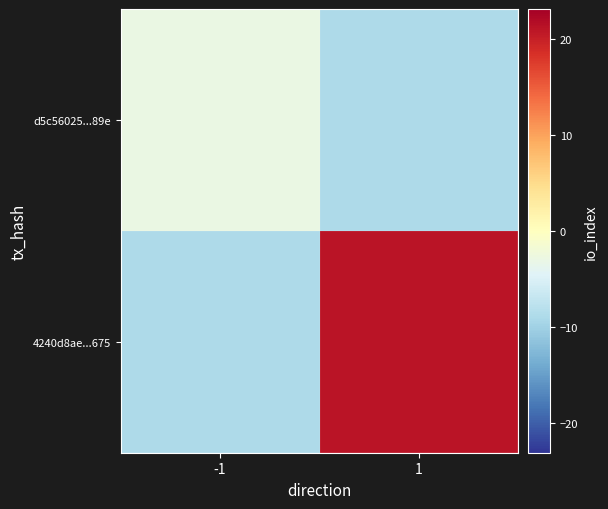

Rank the series by their maximum value, from highest to lowest.

4240d8ae...675, d5c56025...89e